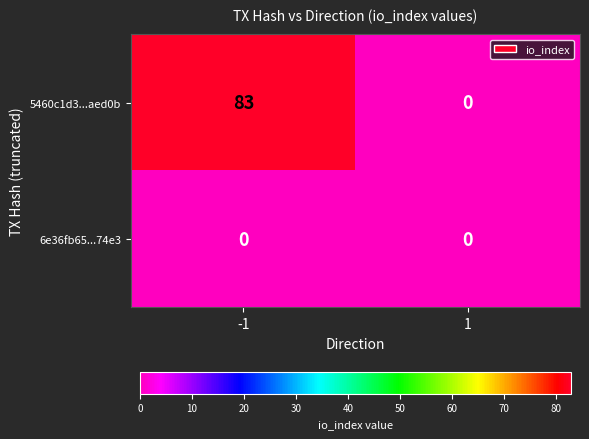

What is the sum of all 5460c1d3...aed0b values?

83